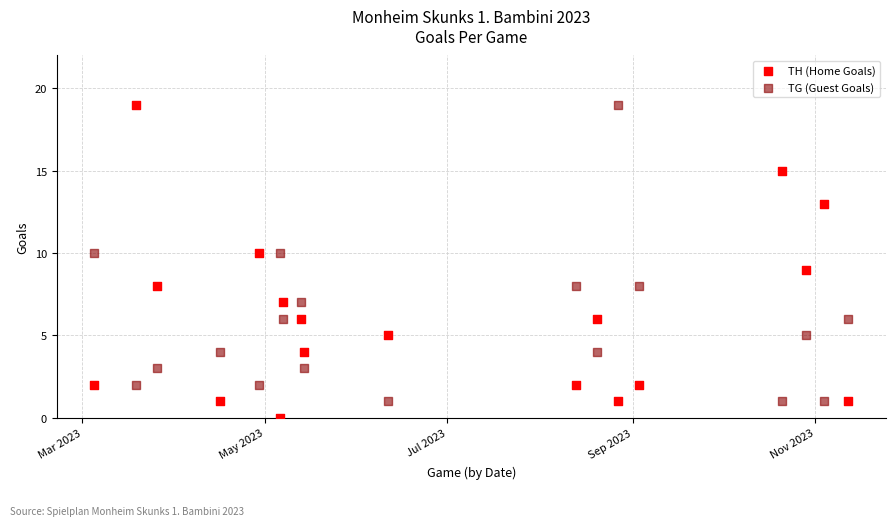

What is the X range (max minus min) for the scatter plot?

252